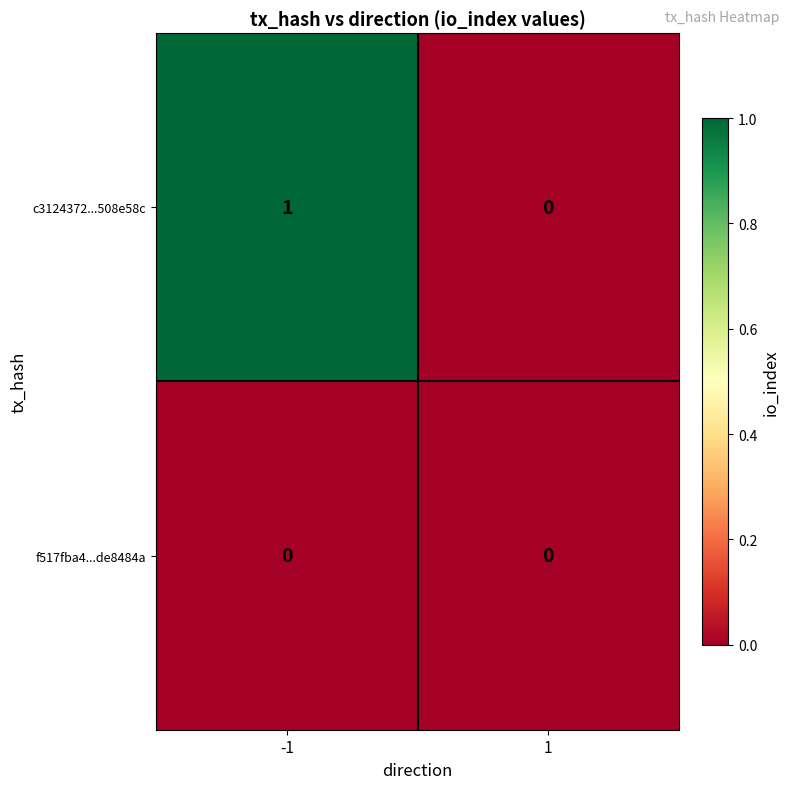

Reading left to right, transcribe all the data shown in this chart.

c3124372...508e58c: -1=1	1=0
f517fba4...de8484a: -1=0	1=0